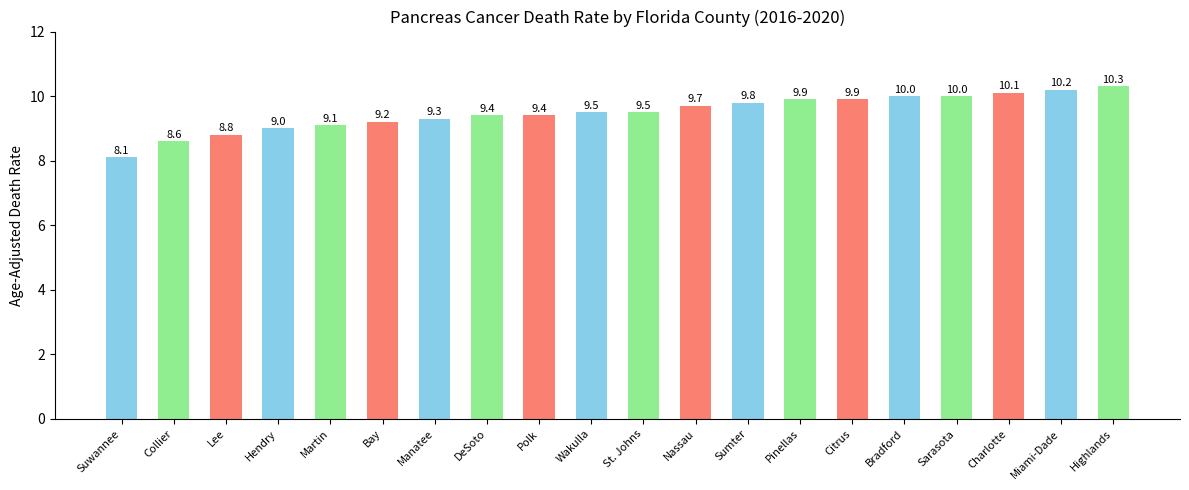

The value at DeSoto is 12.3. True or false?

False